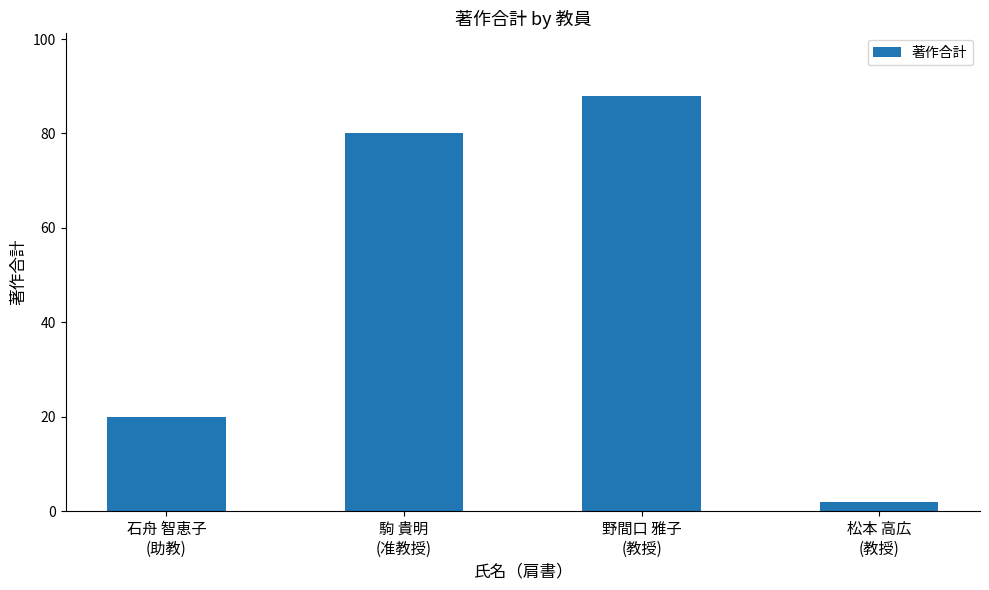

What is the difference between the values at 松本 高広
(教授) and 野間口 雅子
(教授)?

86